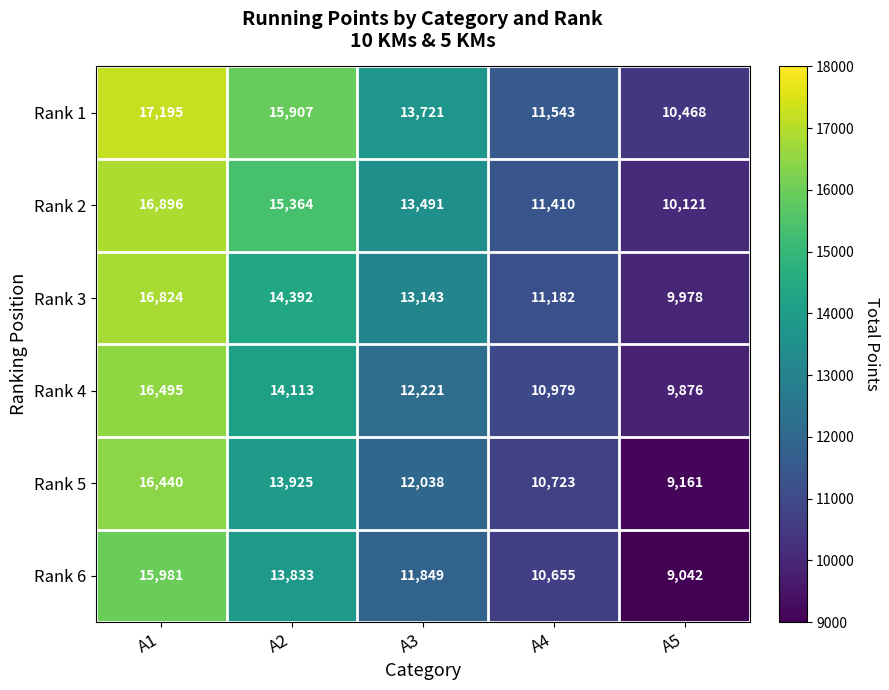

What is the average value of the Rank 2 series?

13456